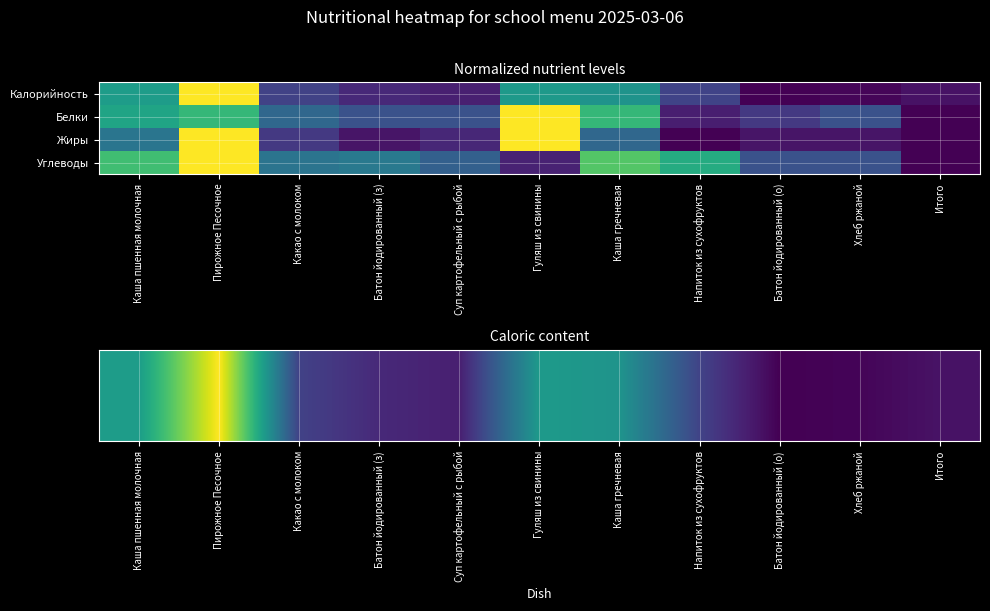

How many data points does each series have?

11